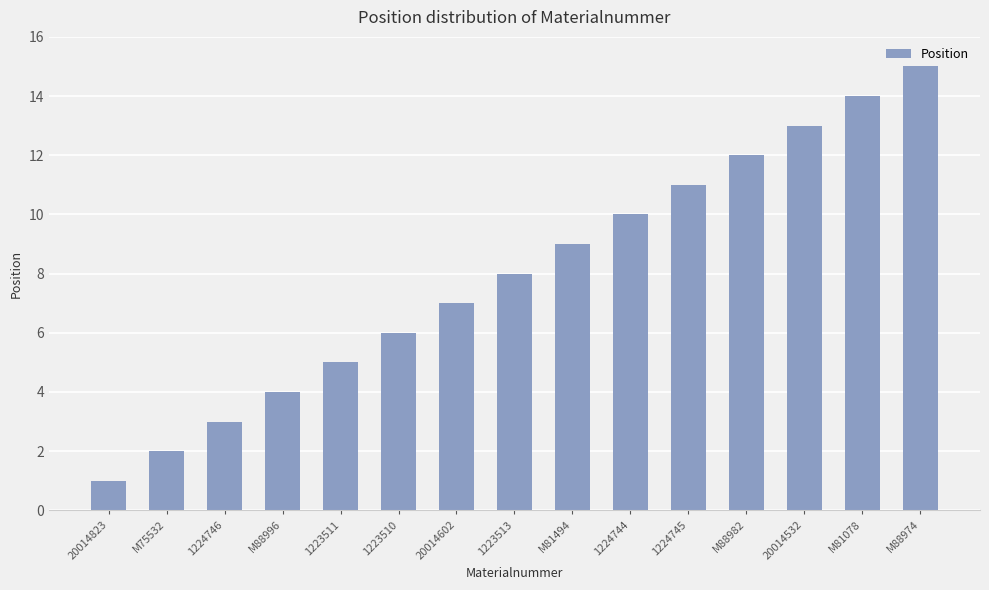

What is the average value?

8